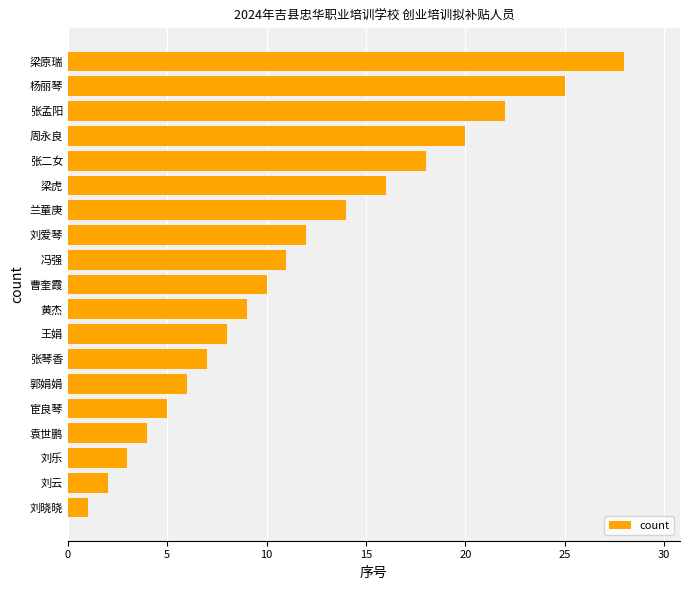

How many values are below 10?

9